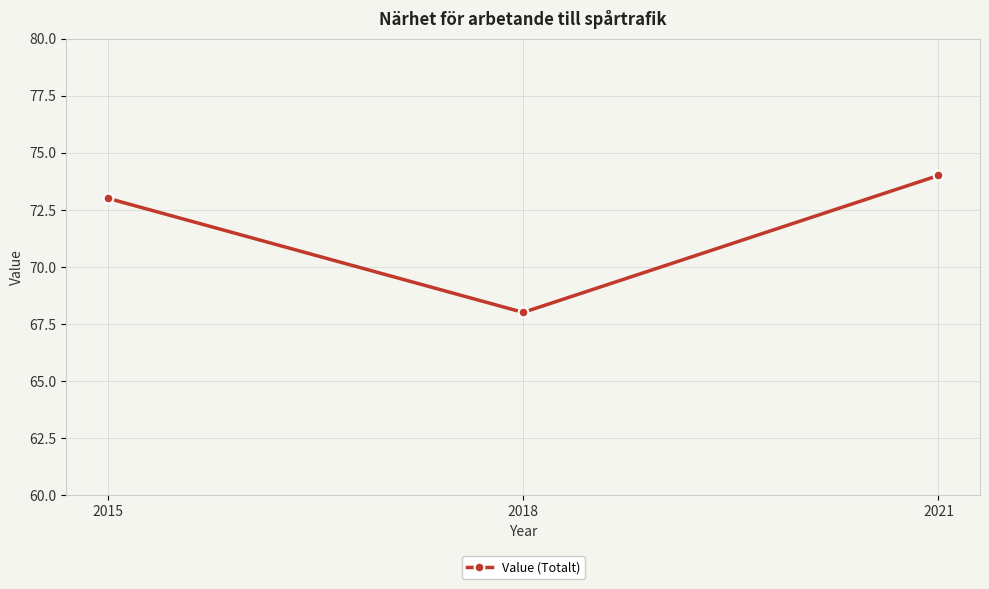

True or false: the data shows 74 at 2021.

True